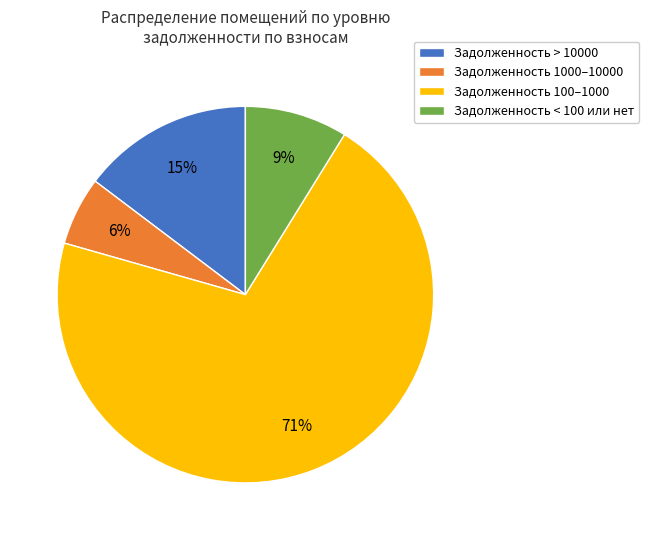

To the nearest percent, what portion does Задолженность < 100 или нет represent?

9%